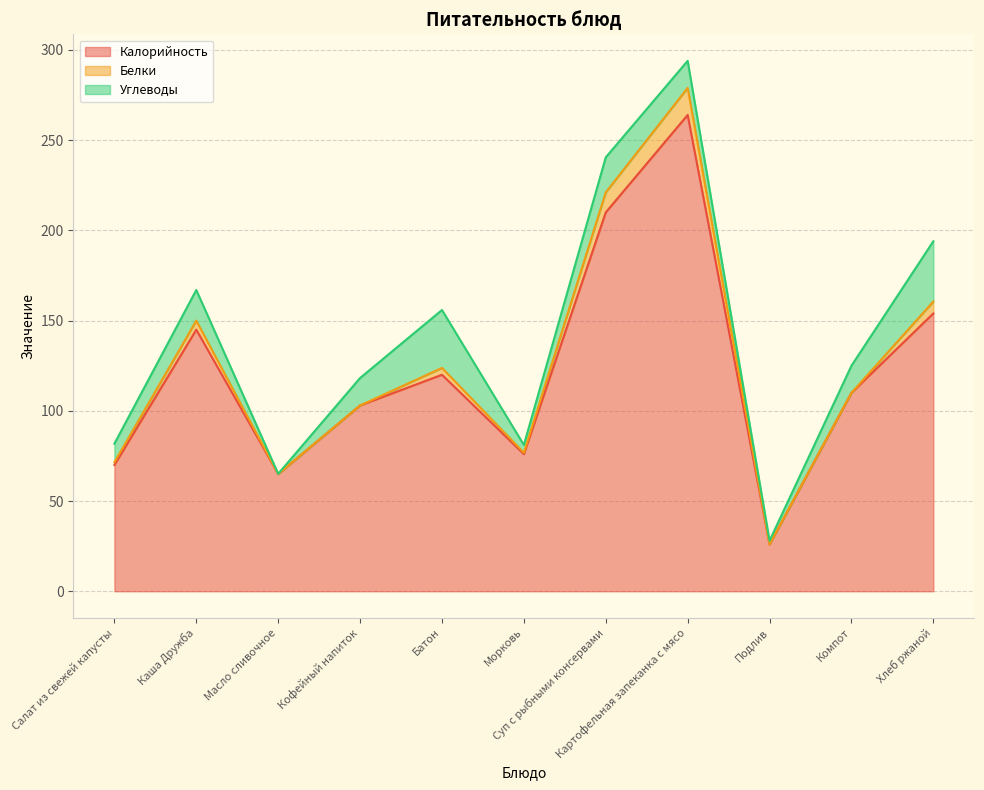

Which has a higher value, Подлив or Суп с рыбными консервами?

Суп с рыбными консервами